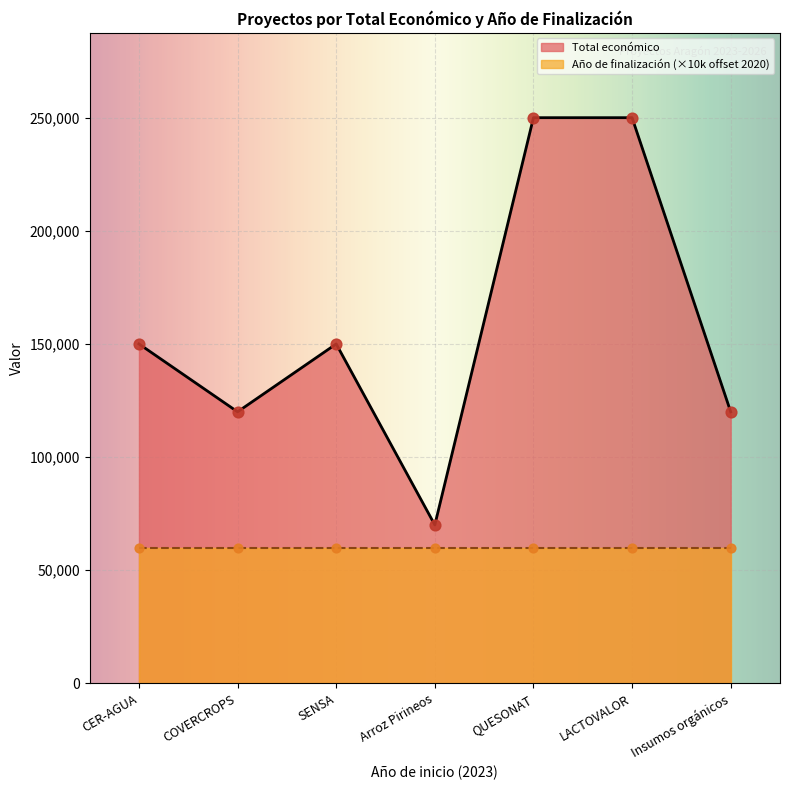

Approximately how many times larger is the value at COVERCROPS compared to SENSA?

0.8